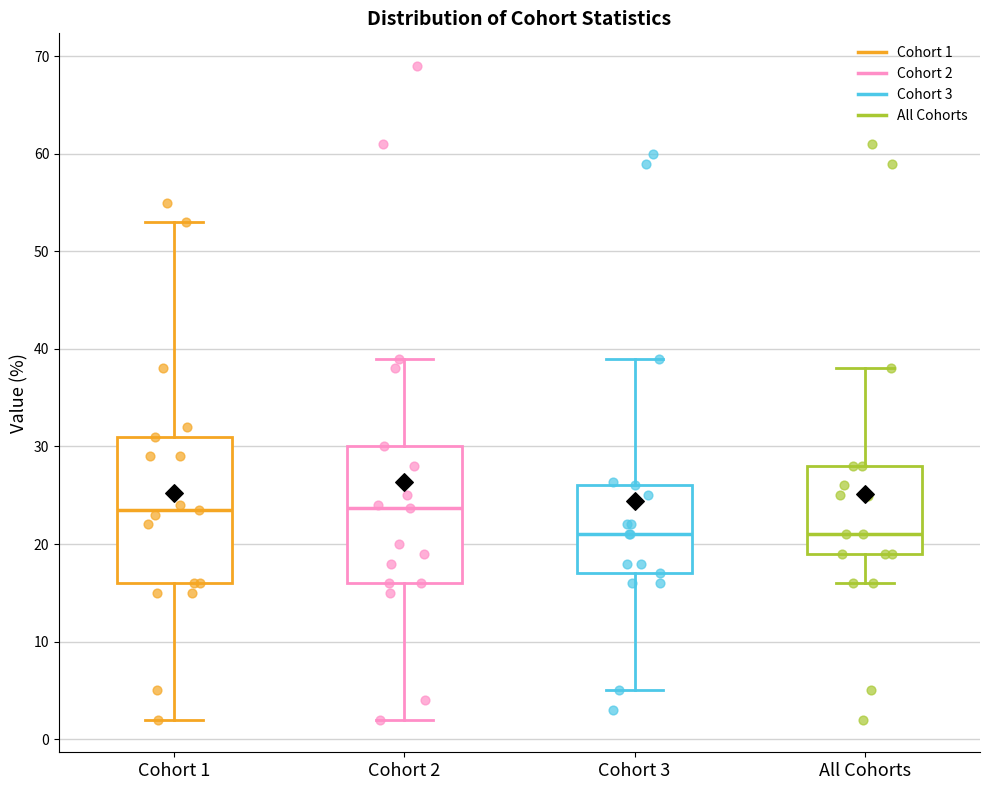

Reading left to right, read every box against the y-axis: the position of its median line, the range the box covers, and the ends of its whiskers. The values are not printed on the chart, so give them approximately, as read against the axis.

Cohort 1: median 24, box 16 to 31, whiskers 2 to 53
Cohort 2: median 24, box 16 to 30, whiskers 2 to 39
Cohort 3: median 21, box 17 to 26, whiskers 5 to 39
All Cohorts: median 21, box 19 to 28, whiskers 16 to 38